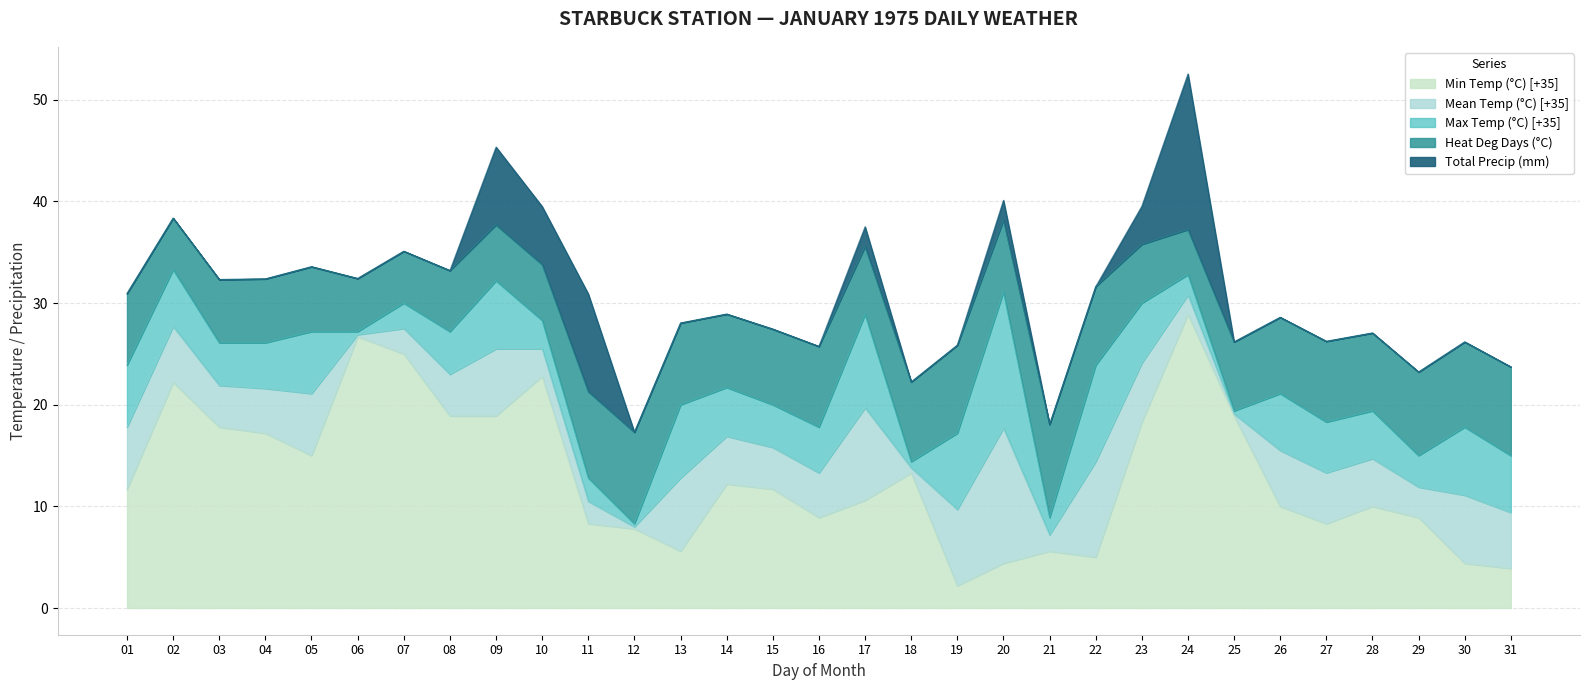

At which label does Min Temp (°C) [+35] reach its peak?

24